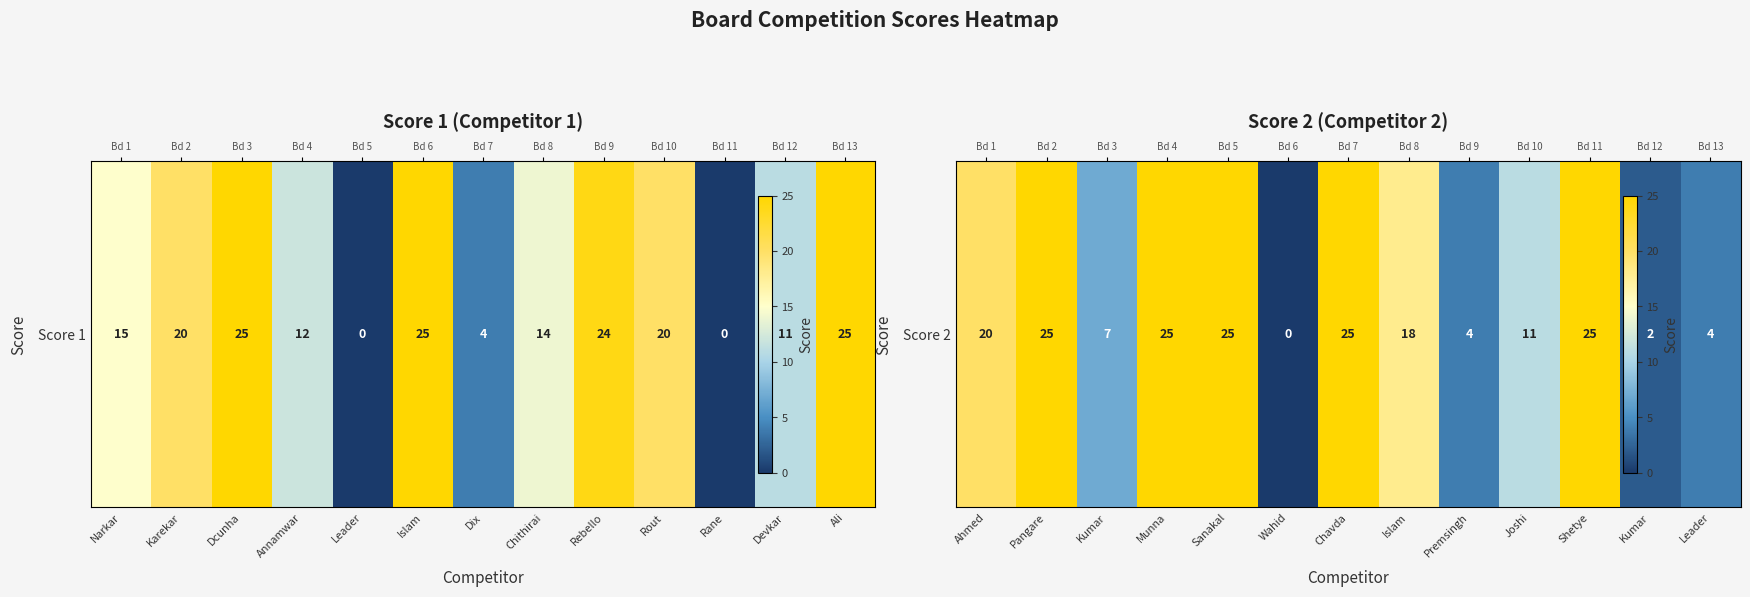

Between Wahid and Kumar, which is larger?

Kumar